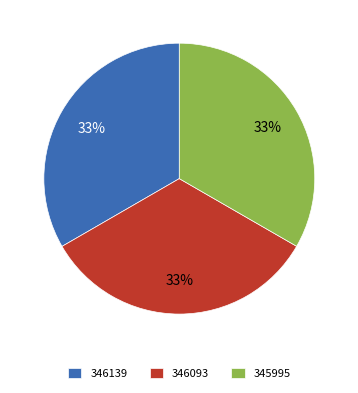

To the nearest percent, what portion does 345995 represent?

33%